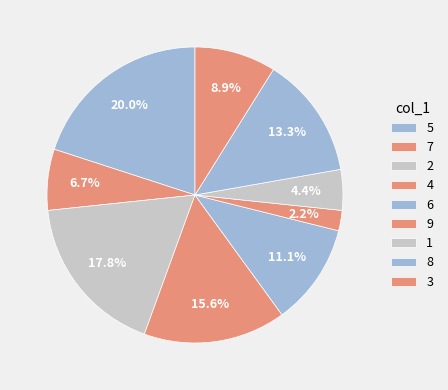

How many slices are in this pie chart?

9